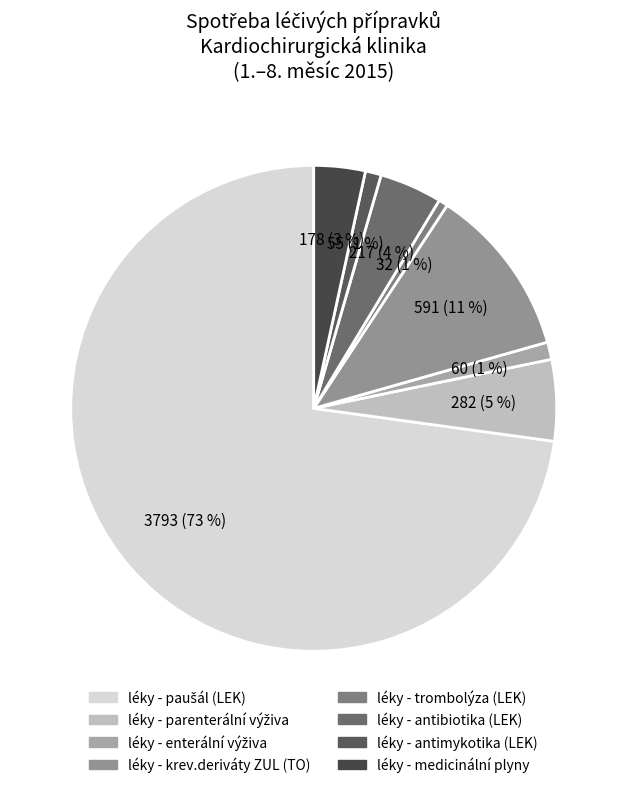

How many slices are in this pie chart?

8